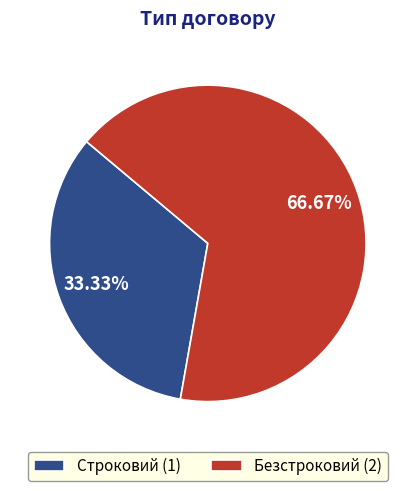

Between Безстроковий and Строковий, which is larger?

Безстроковий